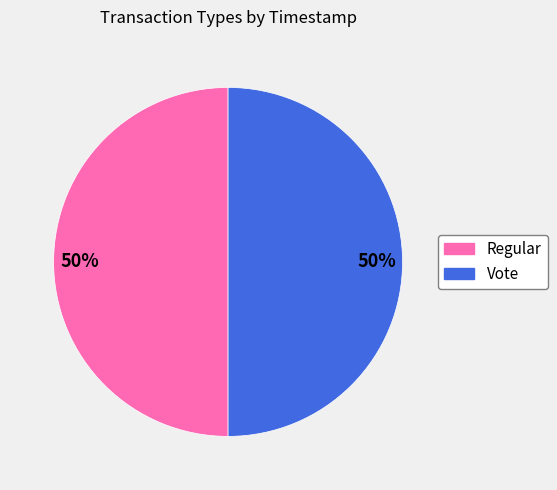

What percentage is the Vote slice, to the nearest percent?

50%